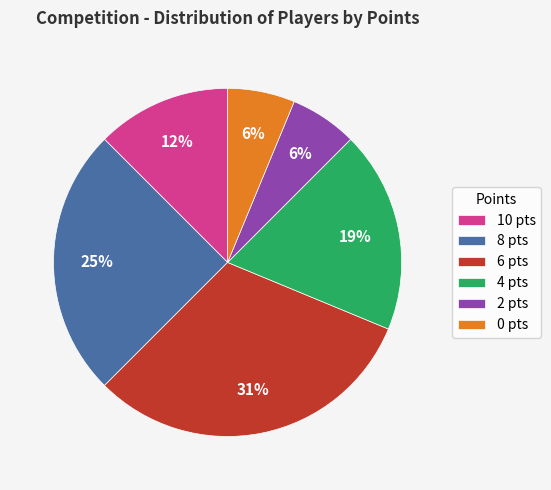

How many segments does this pie chart have?

6